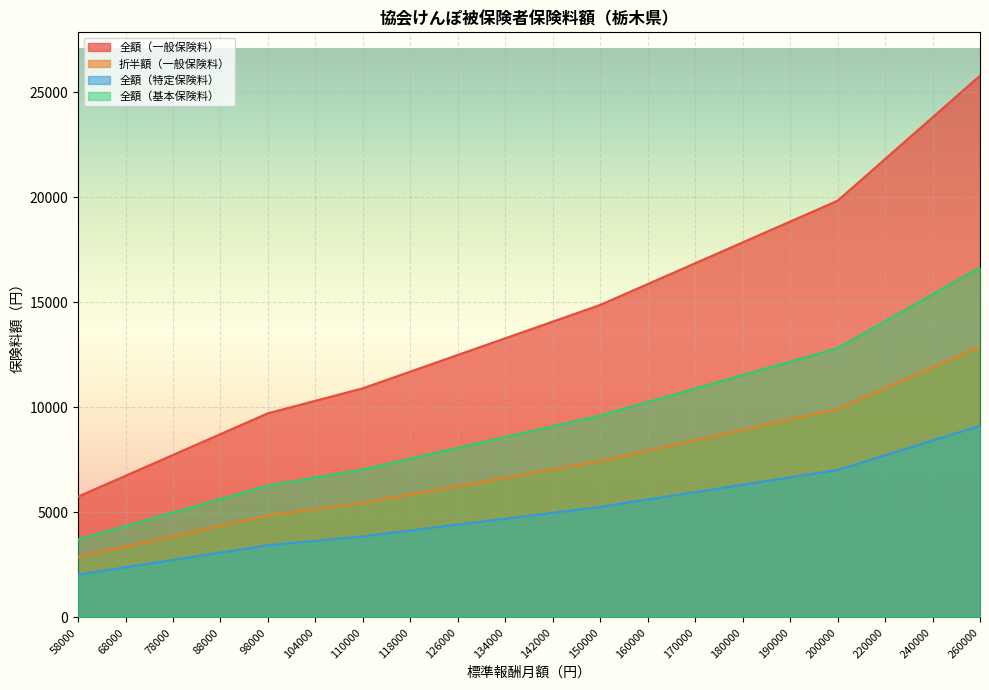

The value of 折半額（一般保険料） at 260000 is 20402.7. True or false?

False